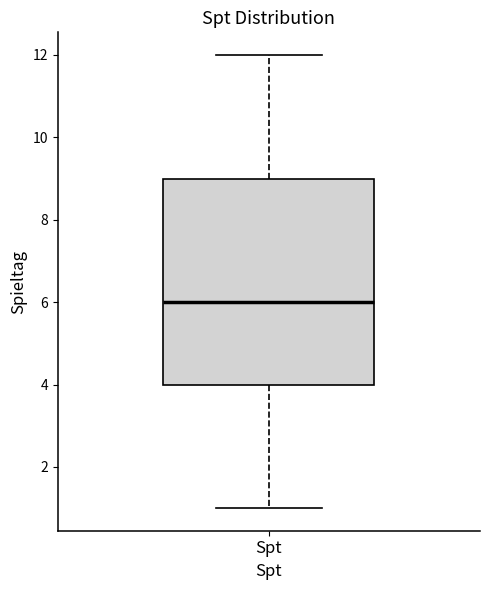

Where does the median line of the box for Spt sit on the y-axis? The values are not printed on the chart, so give them approximately, as read against the axis.

6